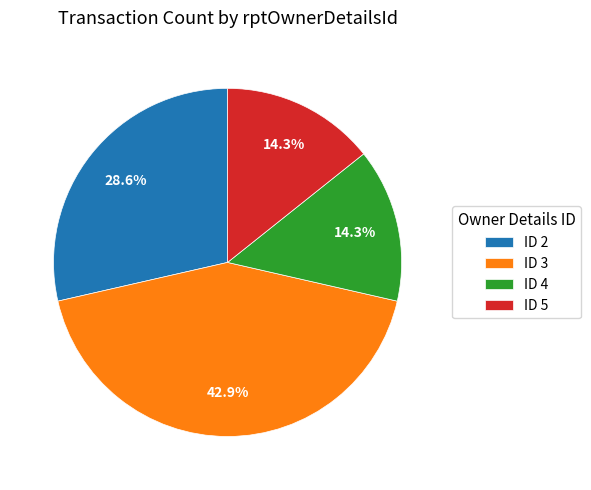

What is the largest slice in the pie chart?

ID 3